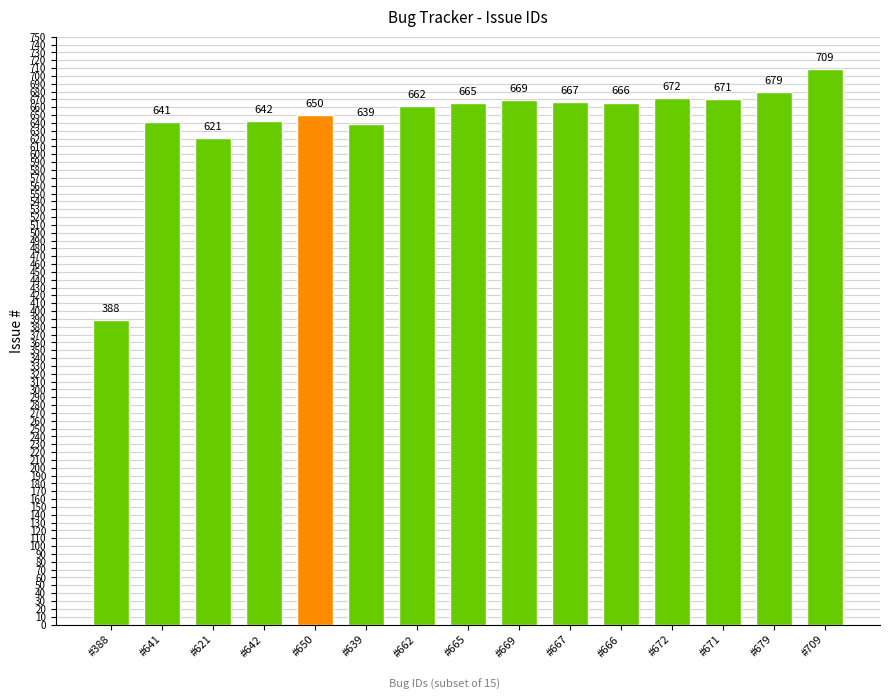

What is the sum of the values at #639 and #679?

1318